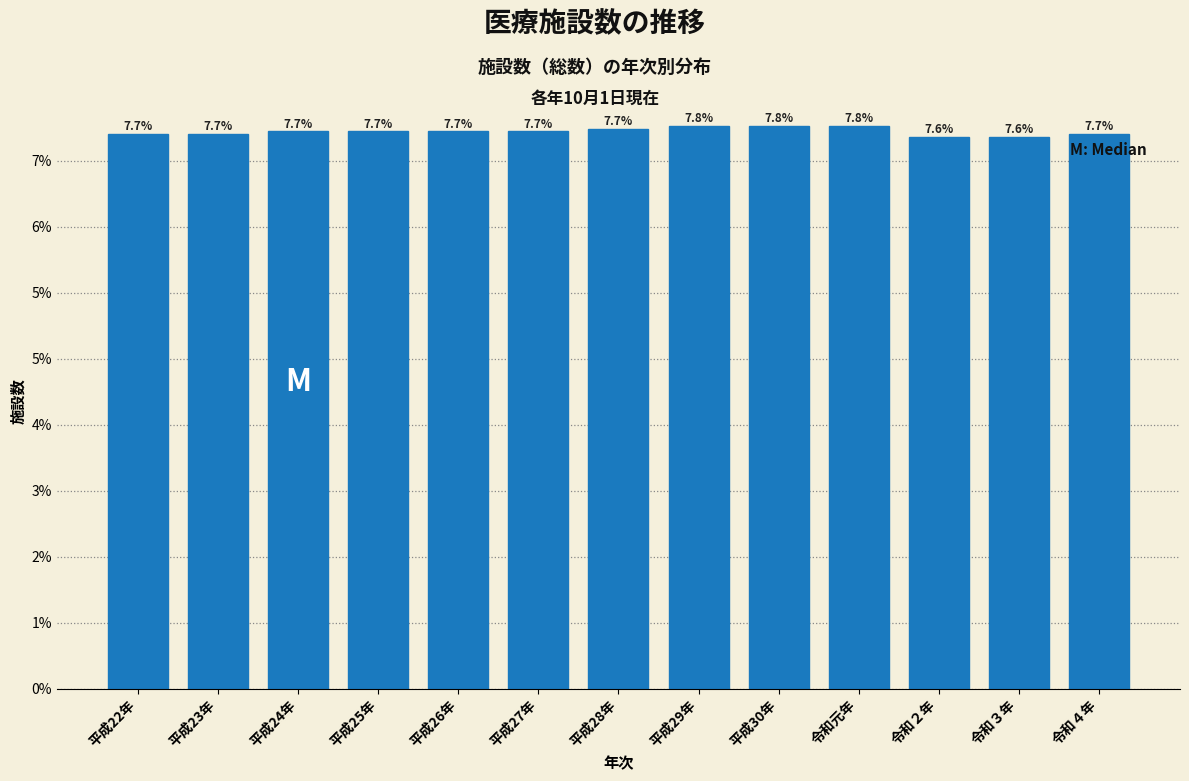

Does the chart contain any negative values?

No